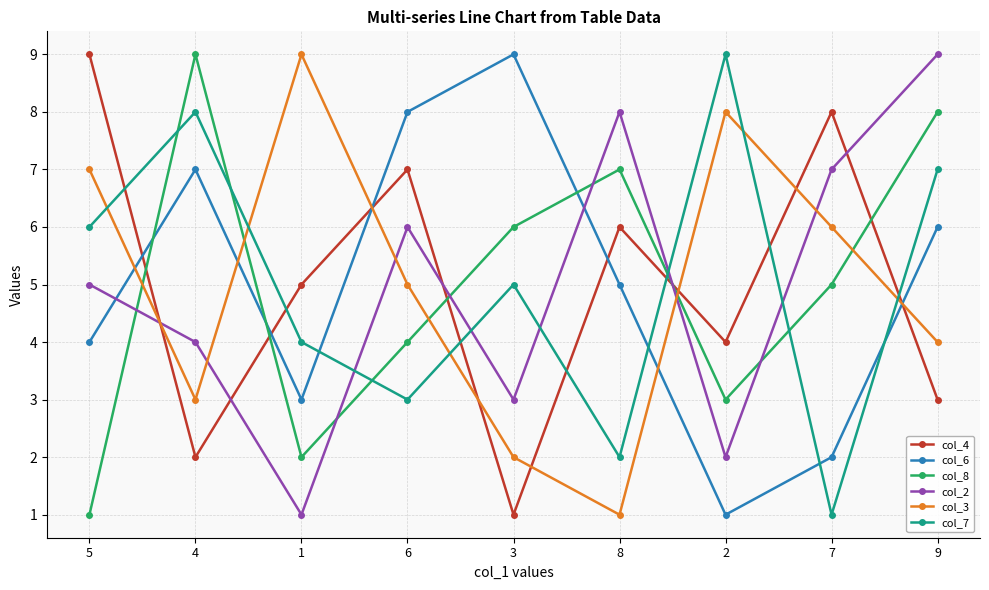

True or false: col_6 has more than 0 interior local peaks.

True